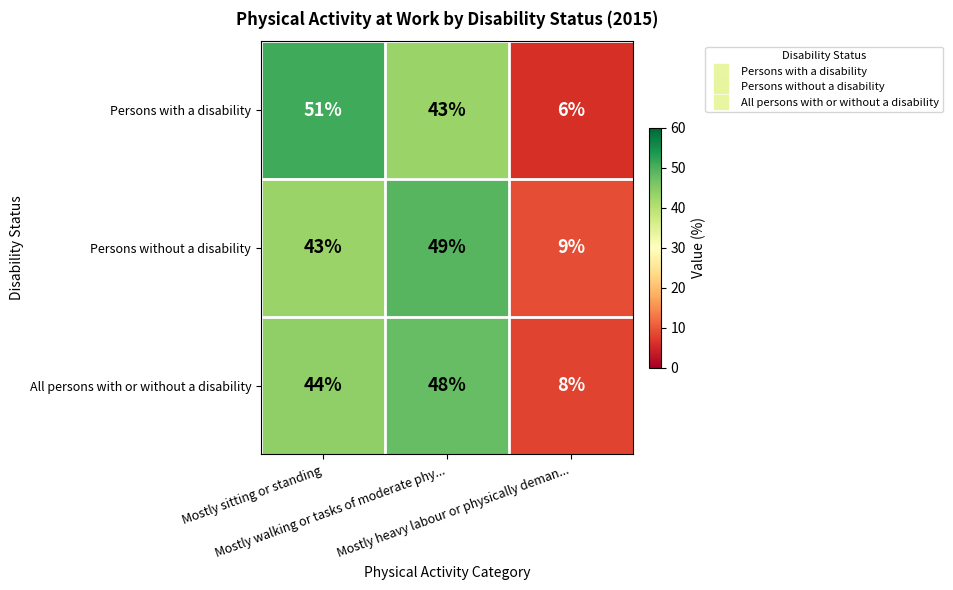

What is the minimum value shown in the chart?

6